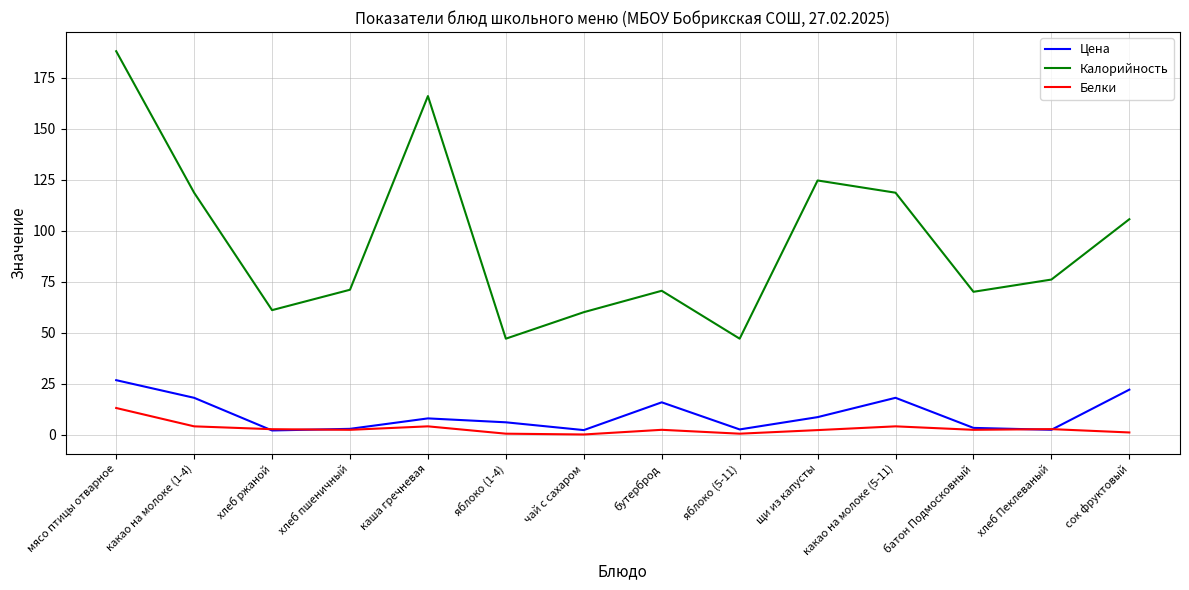

Which series ends up on top after the final intersection of Белки and Цена?

Цена